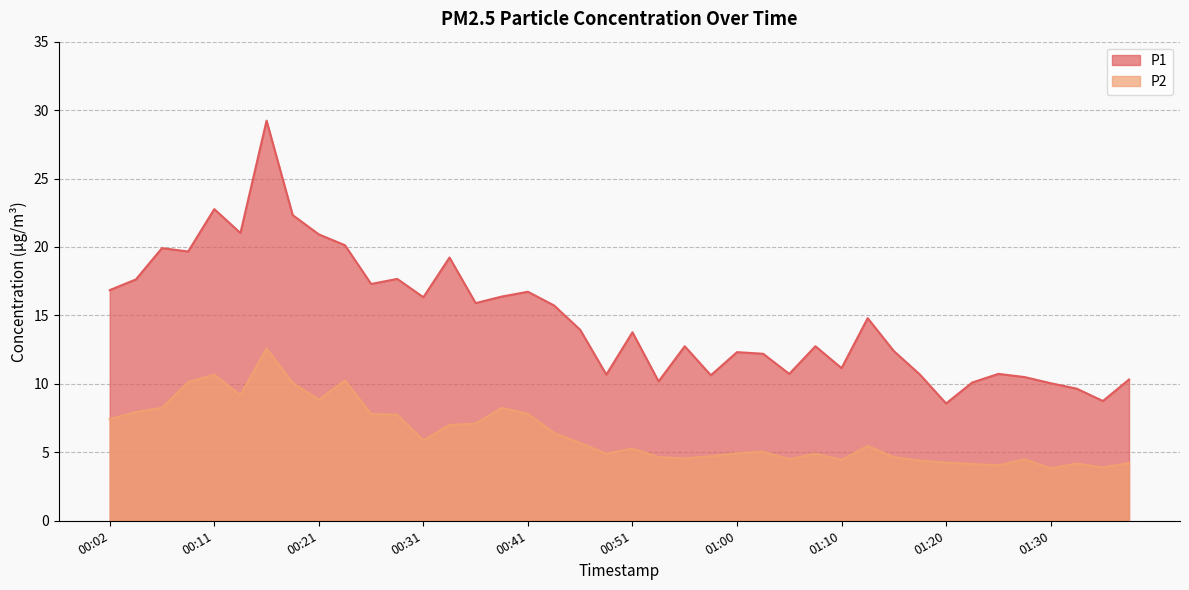

Which series has the largest range (max minus min)?

P1